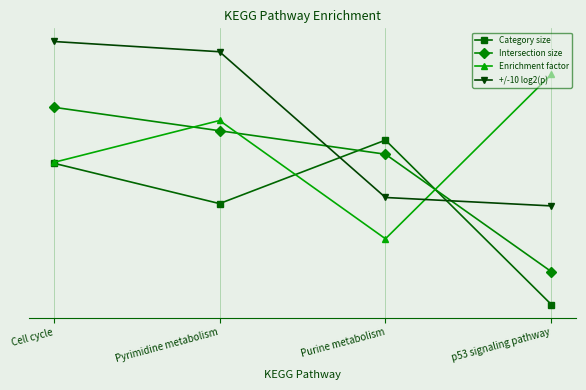

Which series has the largest total across all categories?

+/-10 log2(p)